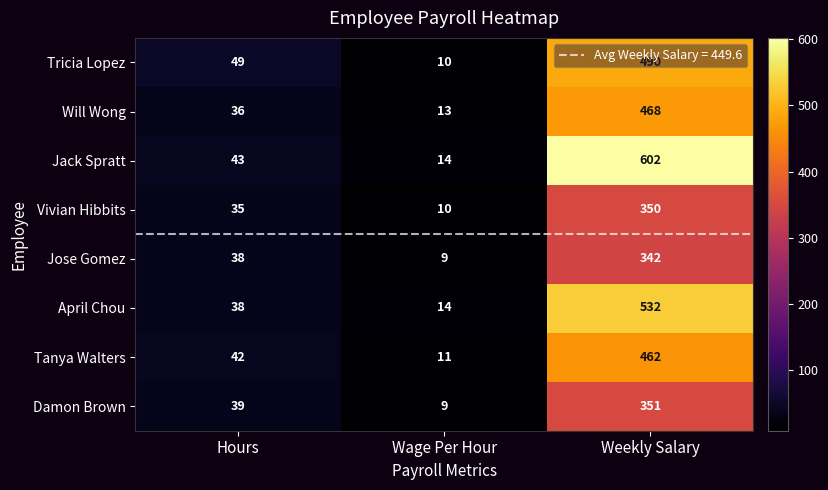

True or false: Tricia Lopez has a value of 325 at Weekly Salary.

False